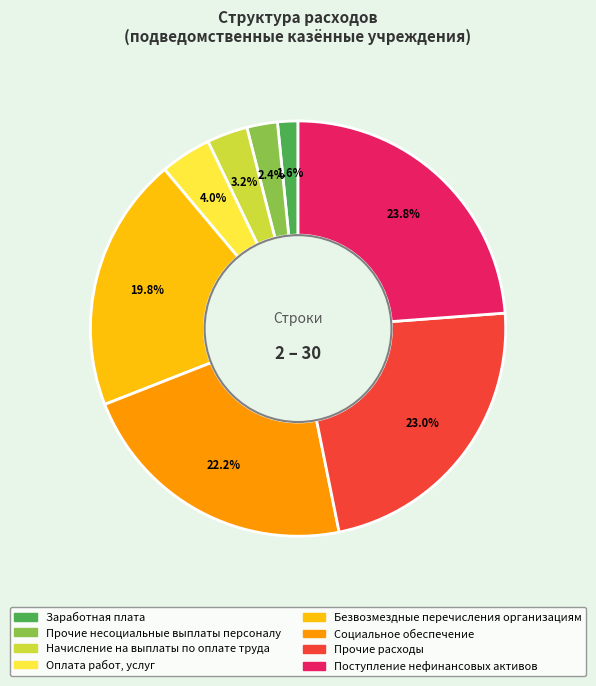

Rank the categories by value from lowest to highest.

Заработная плата, Прочие несоциальные выплаты персоналу, Начисление на выплаты по оплате труда, Оплата работ, услуг, Безвозмездные перечисления организациям, Социальное обеспечение, Прочие расходы, Поступление нефинансовых активов